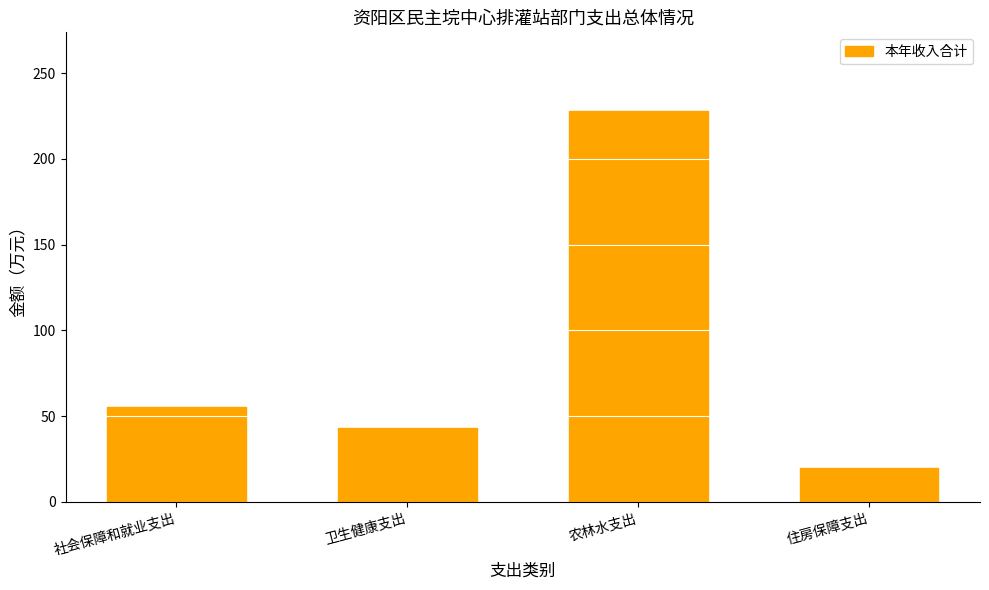

List the labels in order of value, smallest first.

住房保障支出, 卫生健康支出, 社会保障和就业支出, 农林水支出